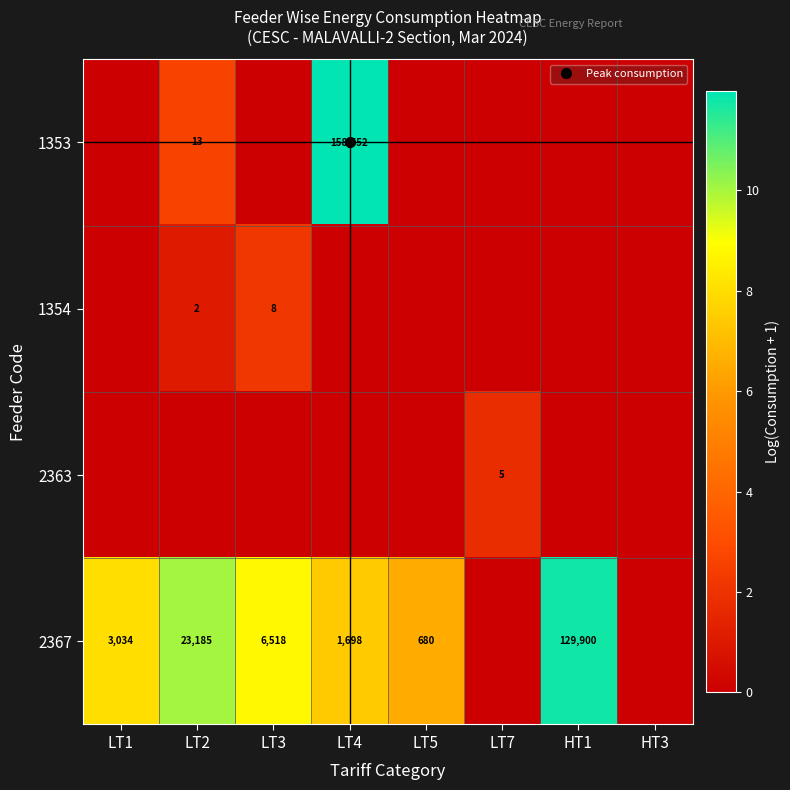

Which category has the lowest value in the 1354 series?

LT1